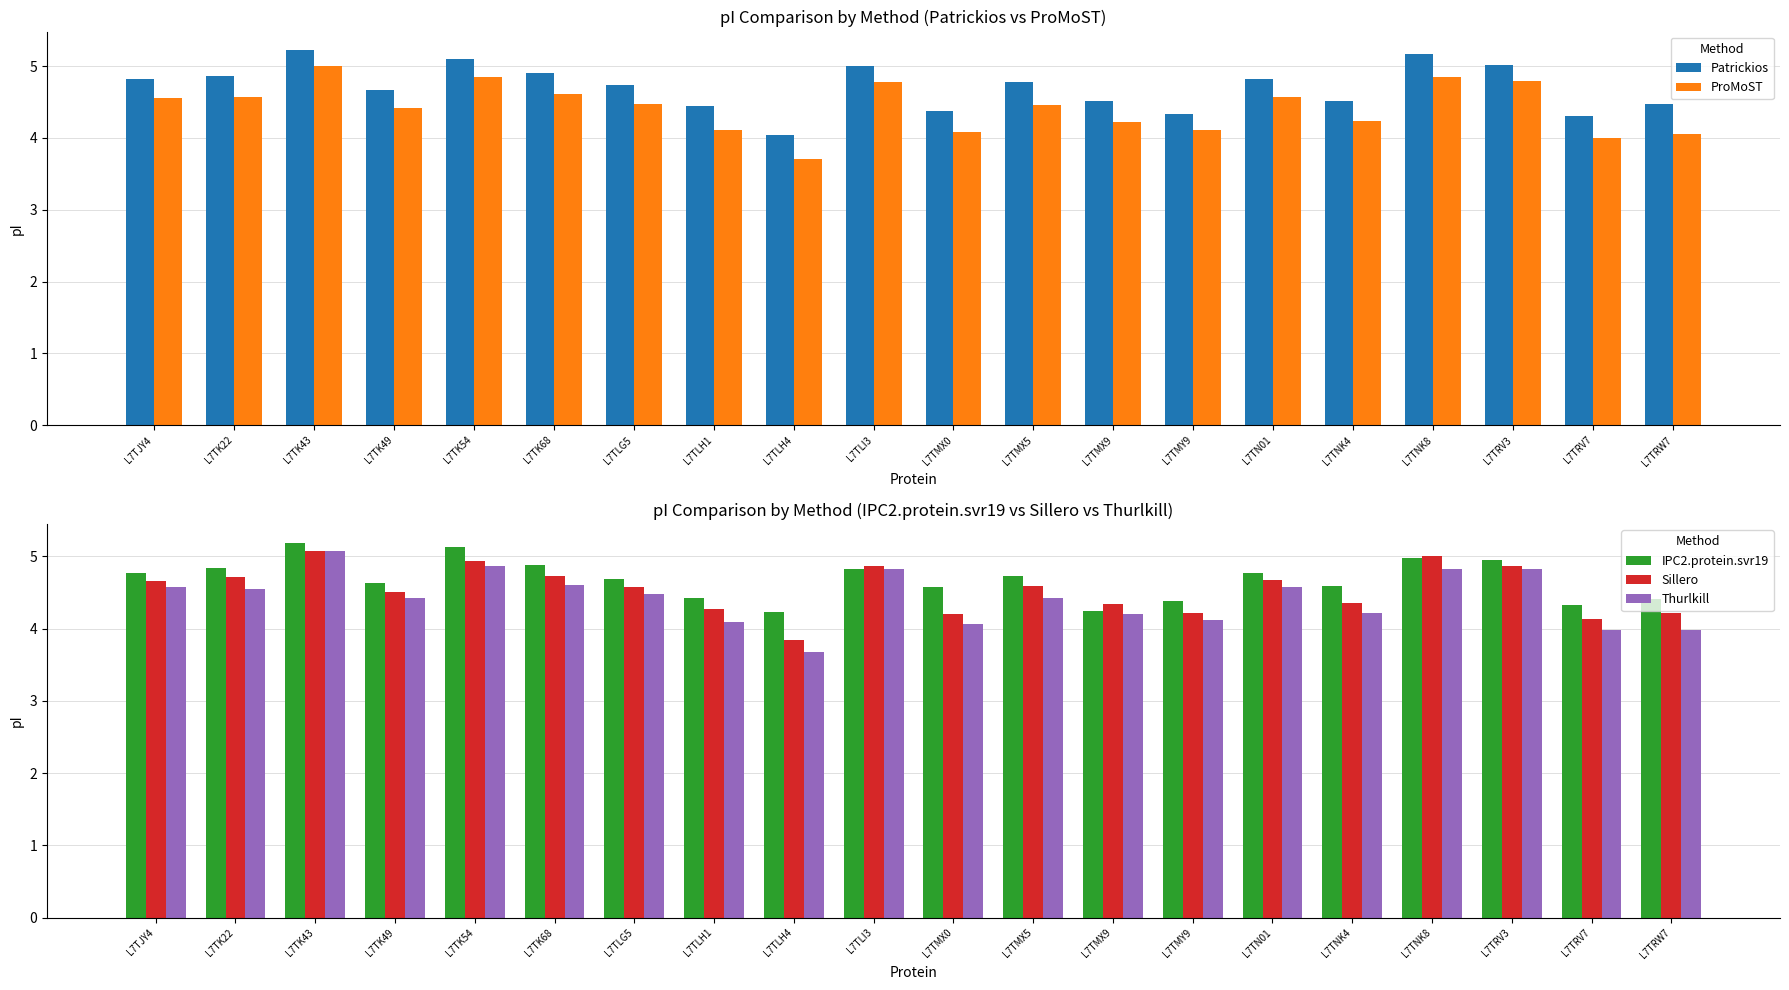

What is the difference between the Sillero values at L7TK49 and L7TMX5?

0.1